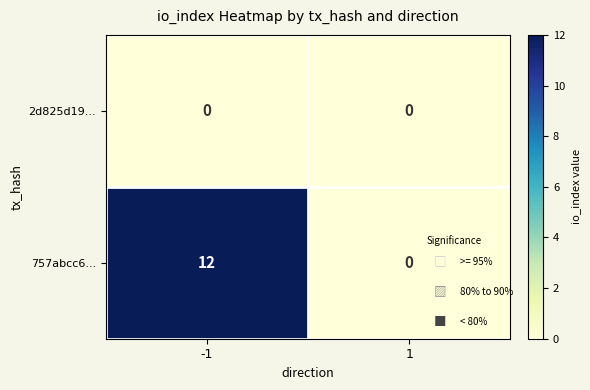

Reading left to right, what are all the values shown in this chart?

2d825d19...: -1=0	1=0
757abcc6...: -1=12	1=0